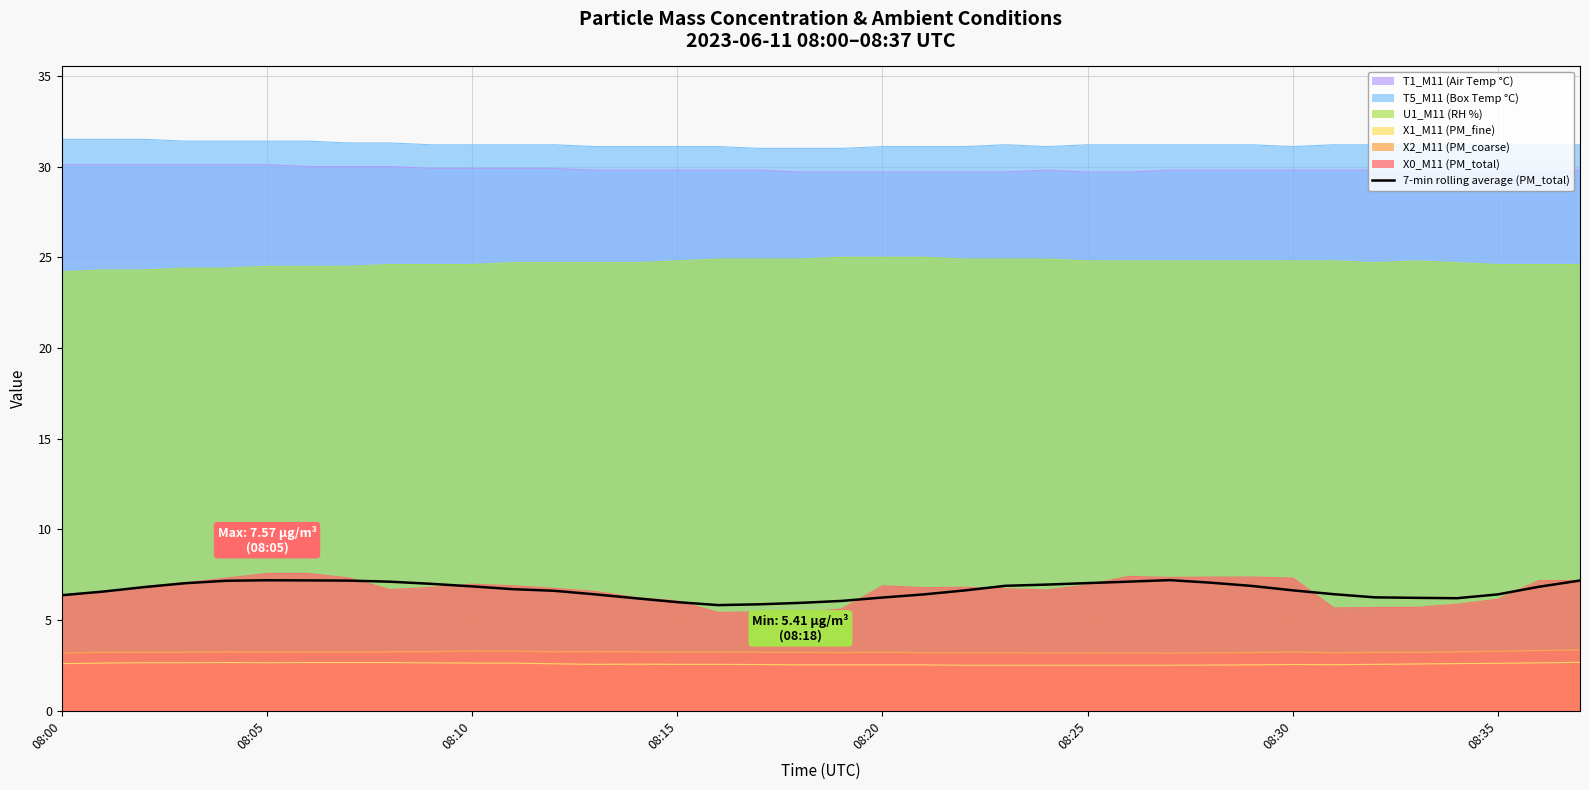

Which series has the widest spread of values?

X0_M11 (PM_total)